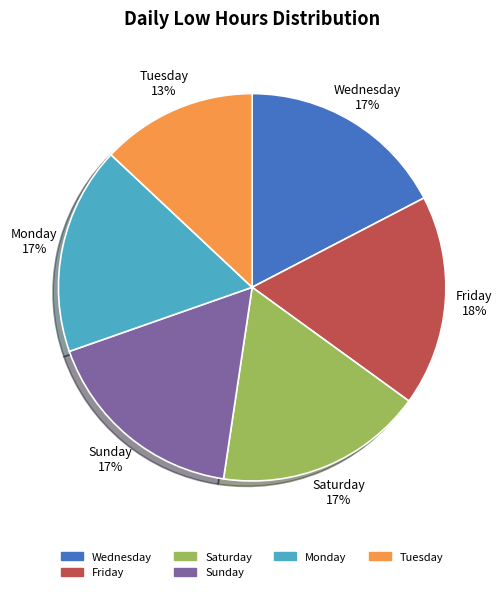

Count the number of slices in the pie.

6